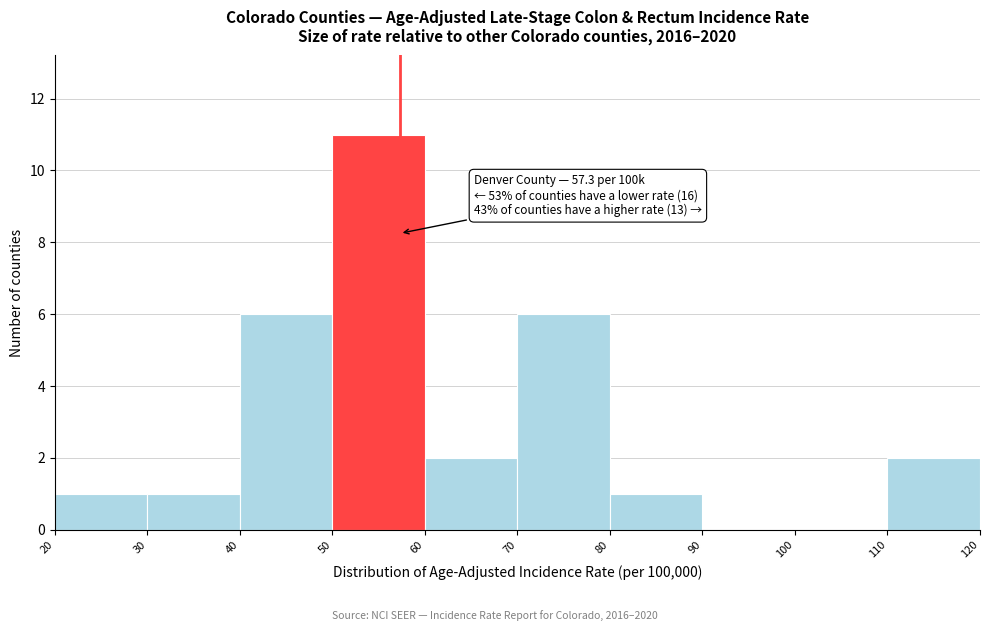

Over which range of the x-axis is the bar tallest?

50 to 60